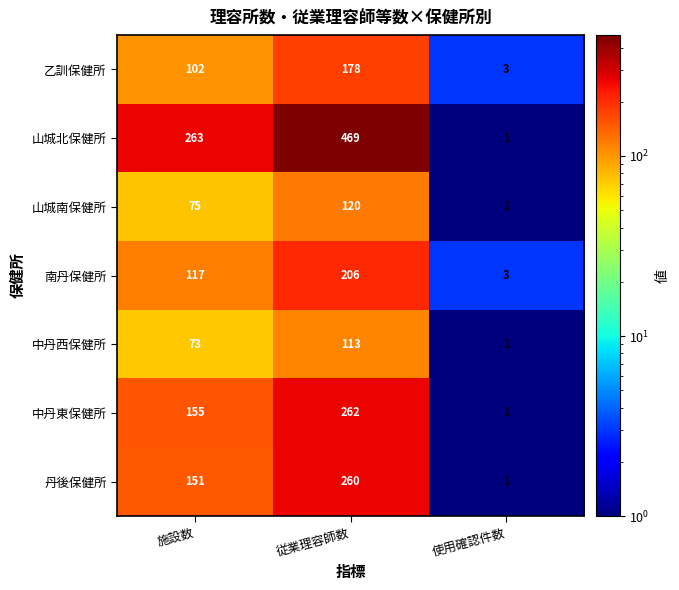

Where is 中丹西保健所 nearest to the value 57?

施設数